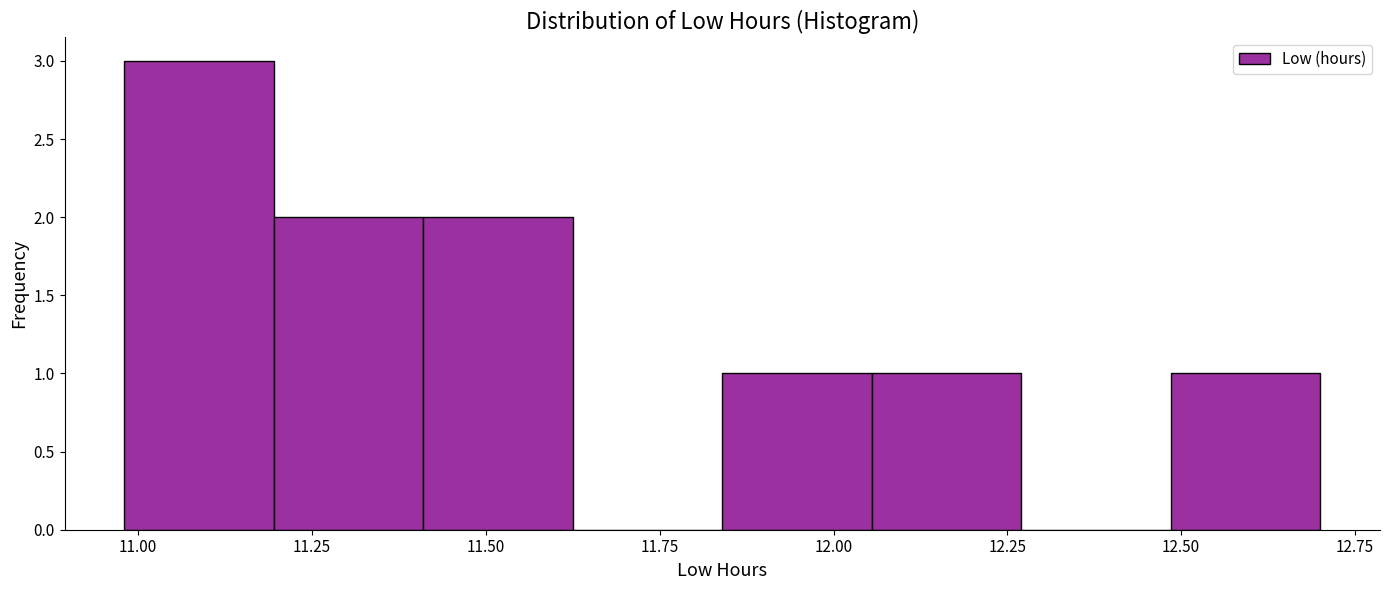

Reading left to right, list every bar in this chart as the range it spans on the x-axis followed by its height. Neither the bar edges nor the heights are printed on the chart, so give them approximately, as read against the axes.

10.980 to 11.195: 3
11.195 to 11.410: 2
11.410 to 11.625: 2
11.625 to 11.840: 0
11.840 to 12.055: 1
12.055 to 12.270: 1
12.270 to 12.485: 0
12.485 to 12.700: 1